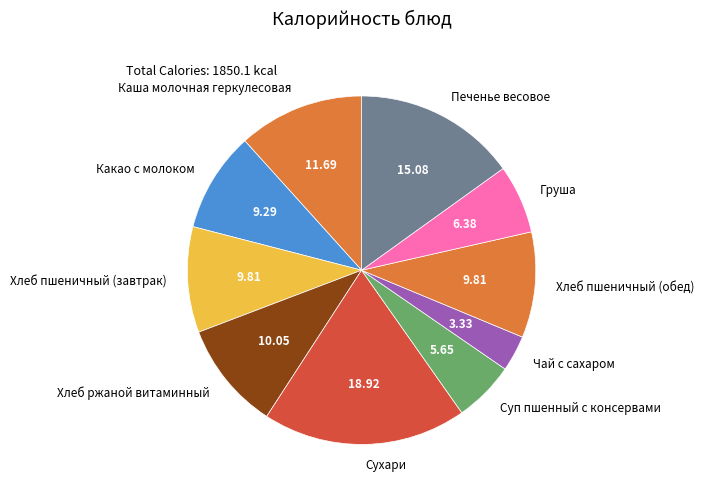

Do Каша молочная геркулесовая and Хлеб пшеничный (обед) together represent more than half of the pie?

No